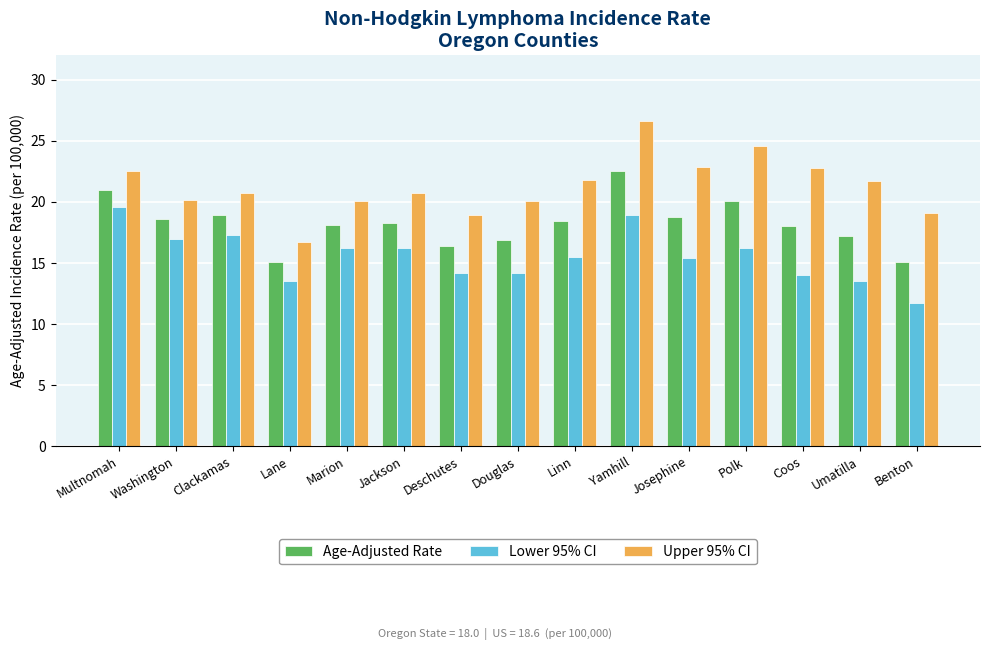

Which series has the widest spread of values?

Upper 95% CI